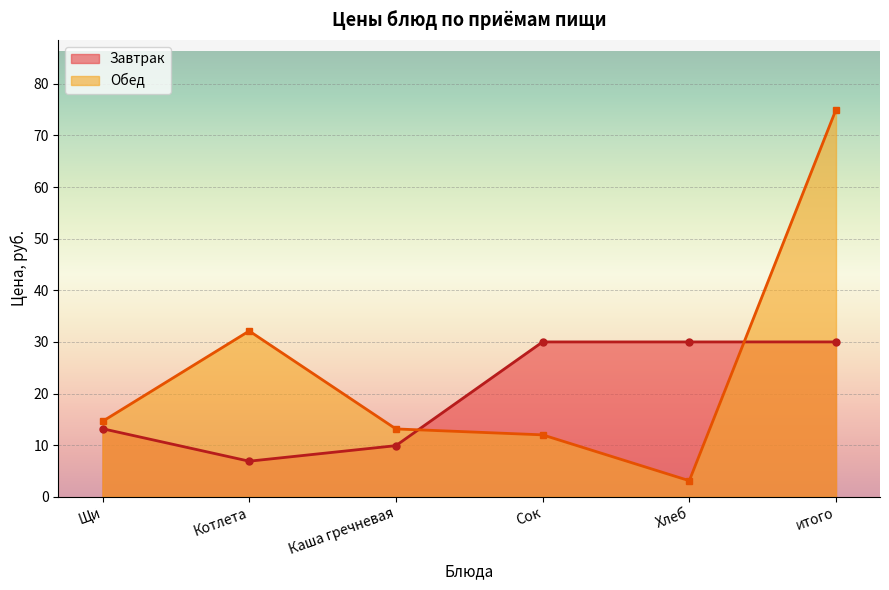

How many data points are less than 14?

3